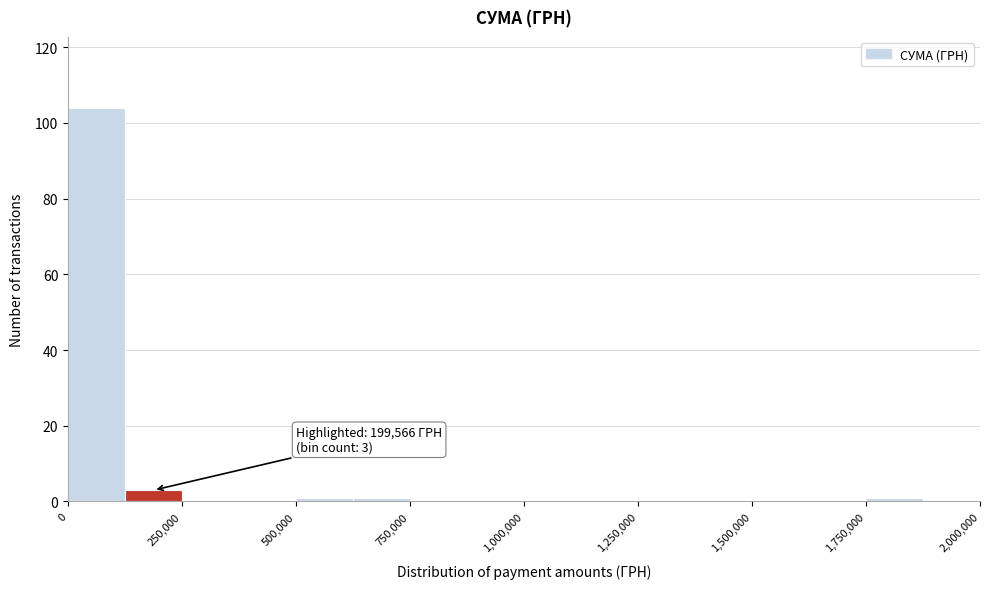

Around what value on the x-axis is the tallest bar? Give the approximate position of its centre, as read against the axis.

50000